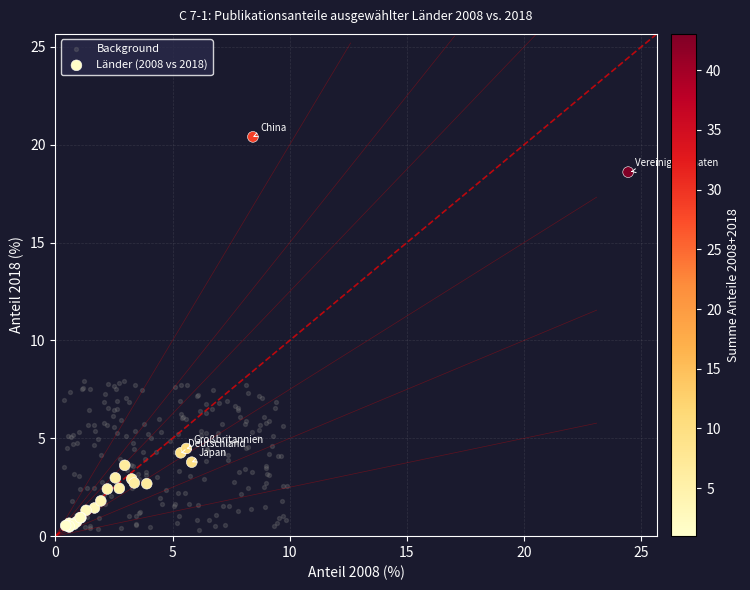

Which series has the largest Y range (max minus min)?

Länder (2008 vs 2018)